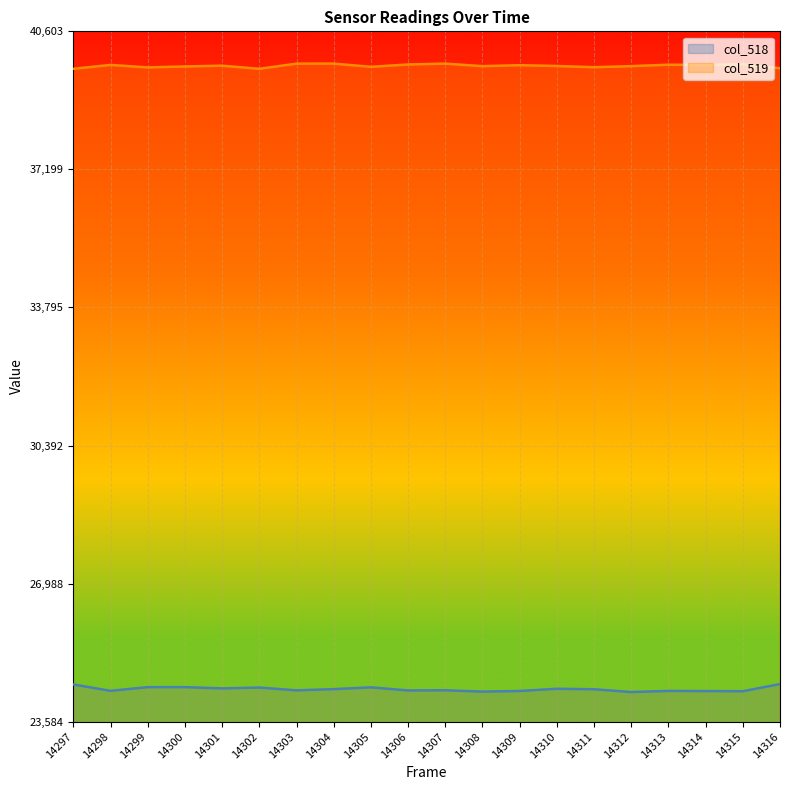

How many distinct data groups are displayed?

2